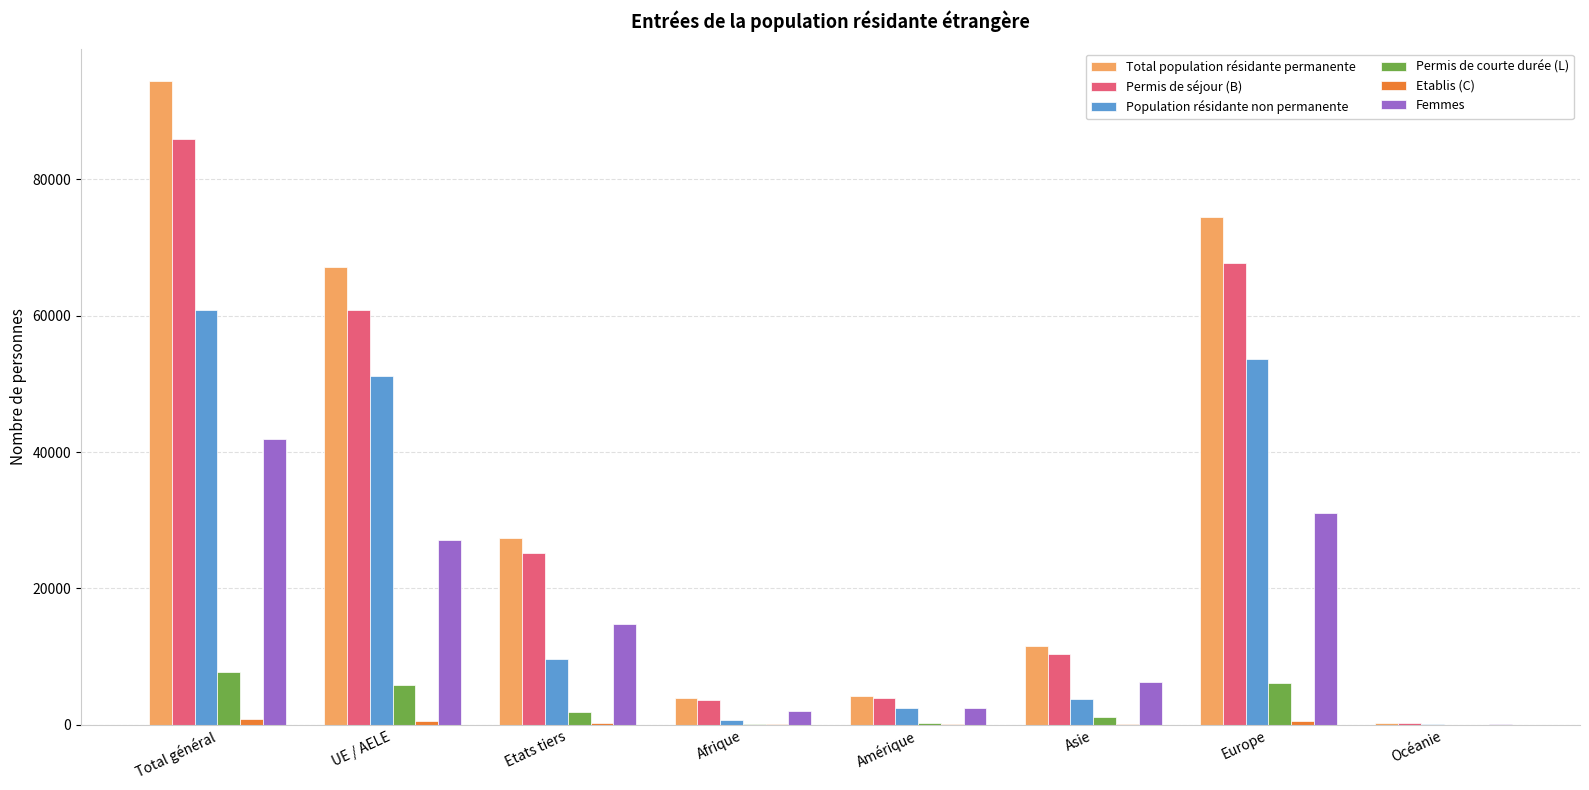

Is it true that Femmes equals 27075 at UE / AELE?

True